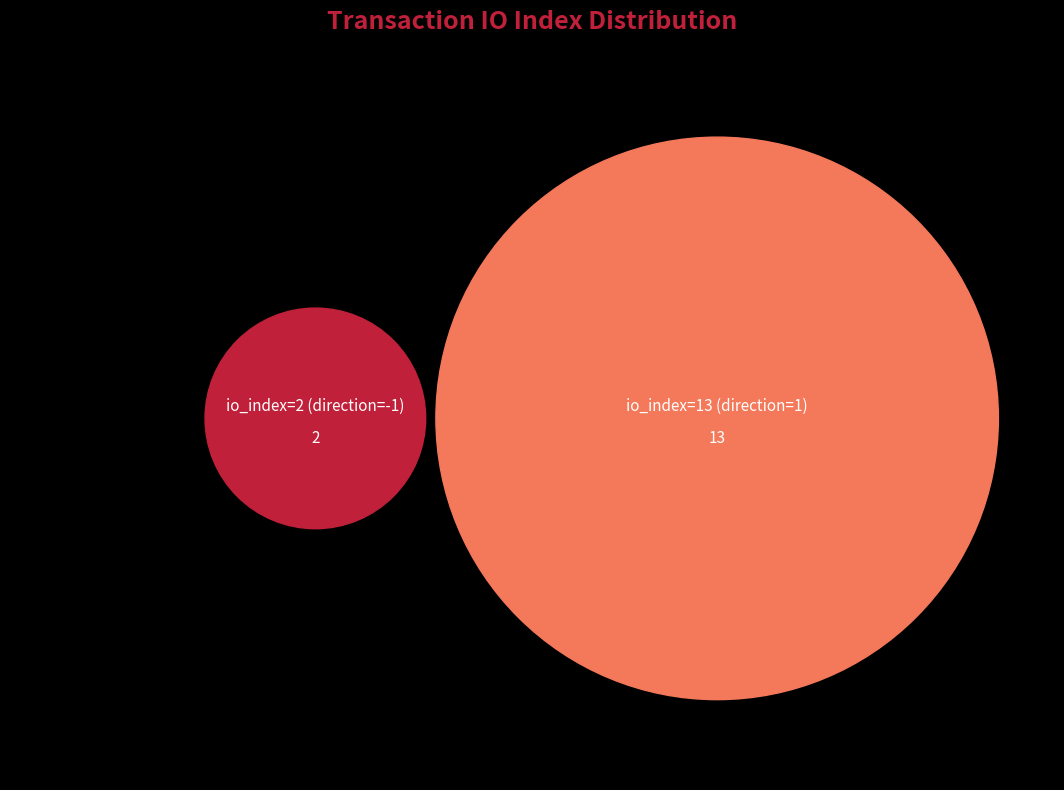

What percentage is NOT represented by io_index=2 (direction=-1)?

86.7%